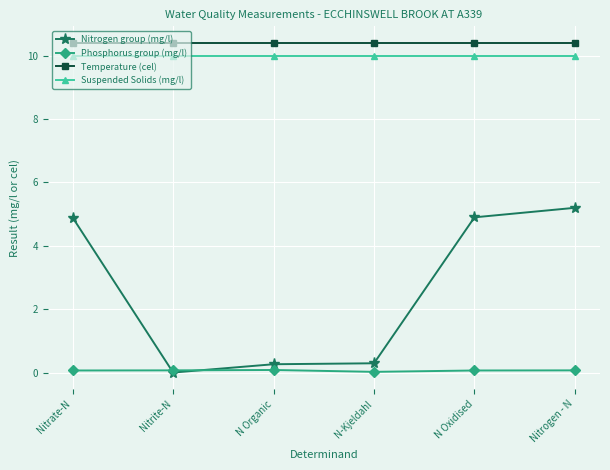

What is the total value across all series at N-Kjeldahl?

20.7